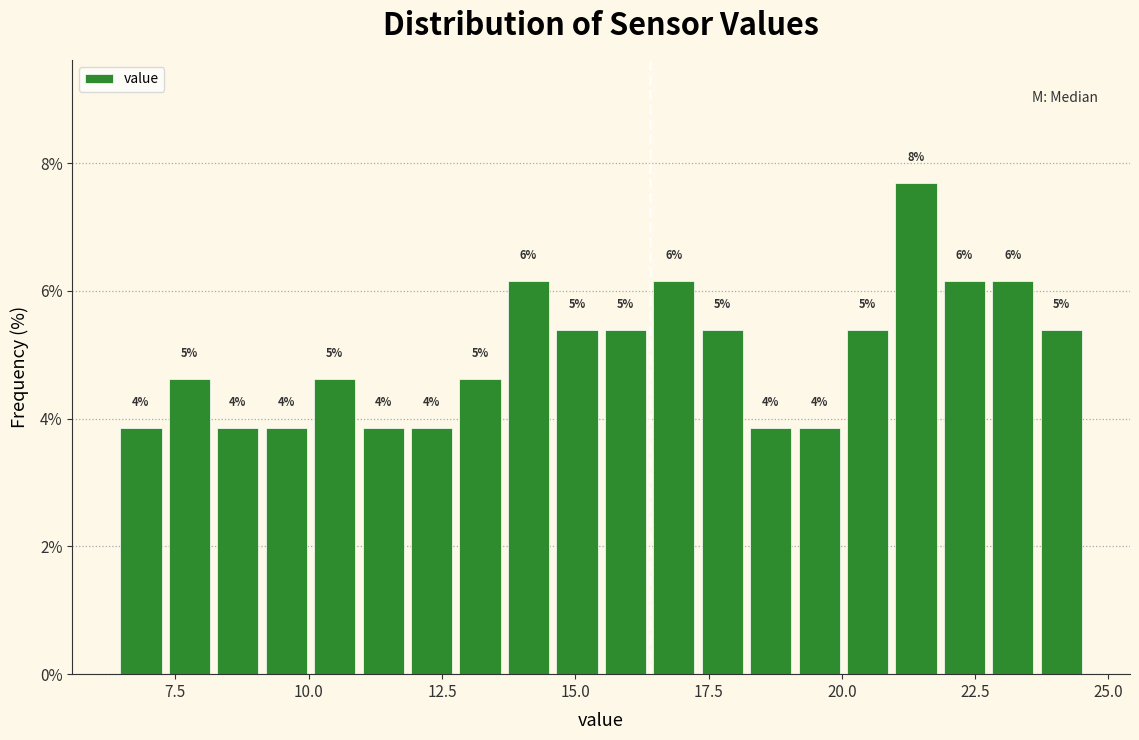

Around what value on the x-axis is the tallest bar? Give the approximate position of its centre, as read against the axis.

21.5